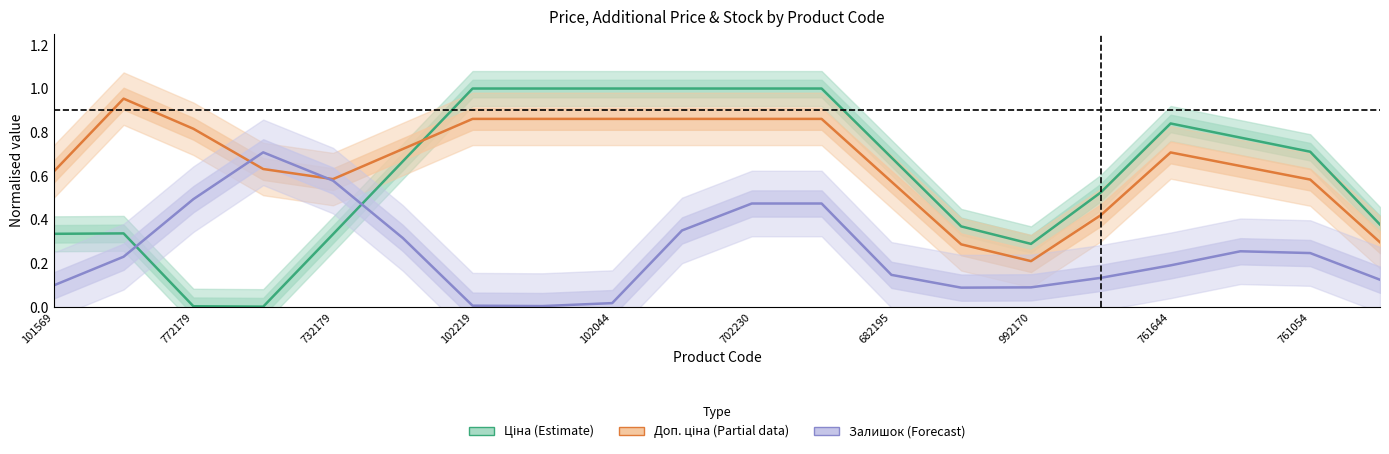

What is the spread (max minus min) of values at 702230?

0.5